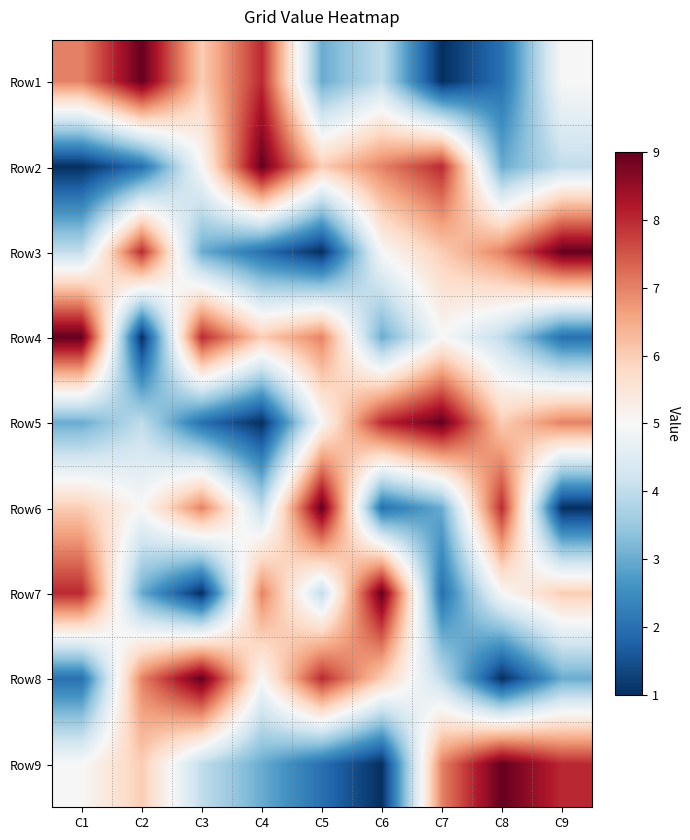

At C6, list the series in order from smallest to largest.

Row9, Row6, Row4, Row1, Row3, Row8, Row2, Row5, Row7